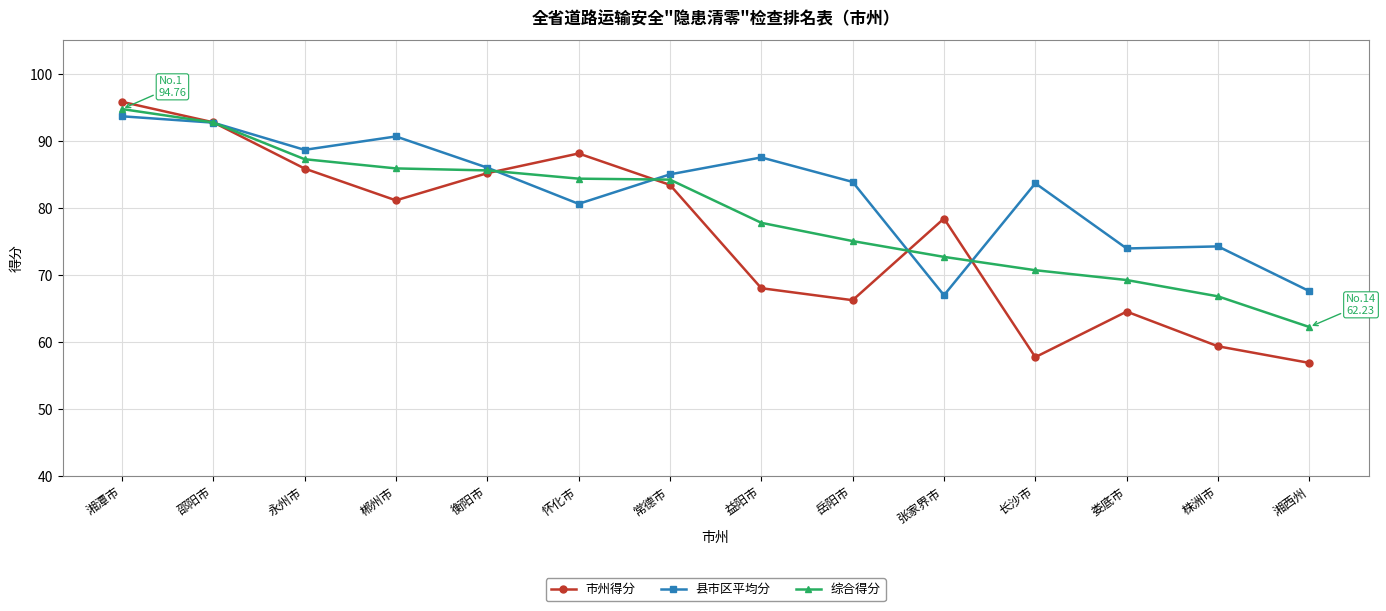

How many data points does each series have?

14